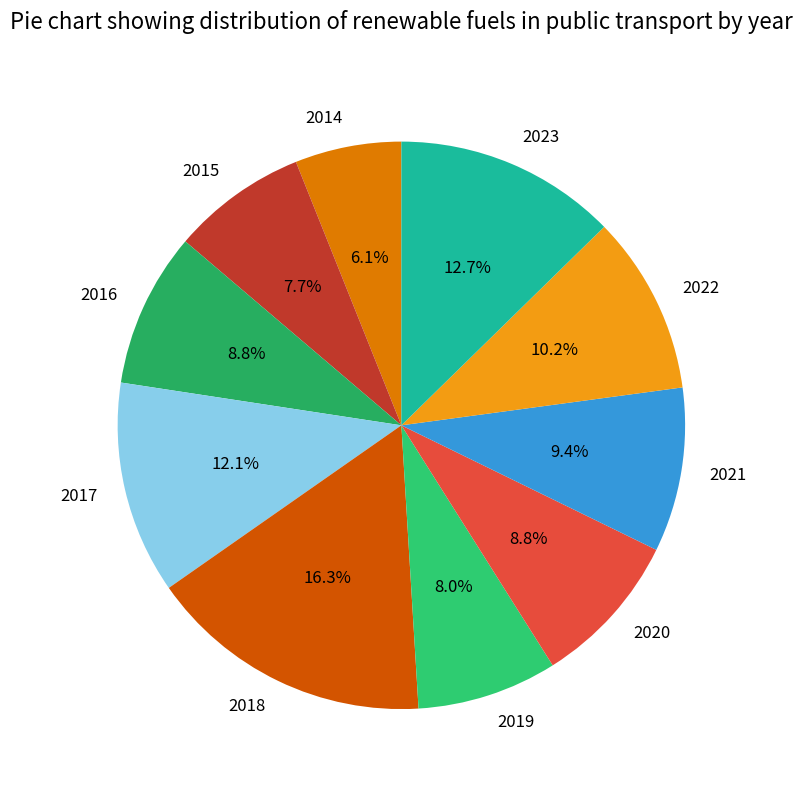

What percentage is the 2018 slice, to the nearest percent?

16%